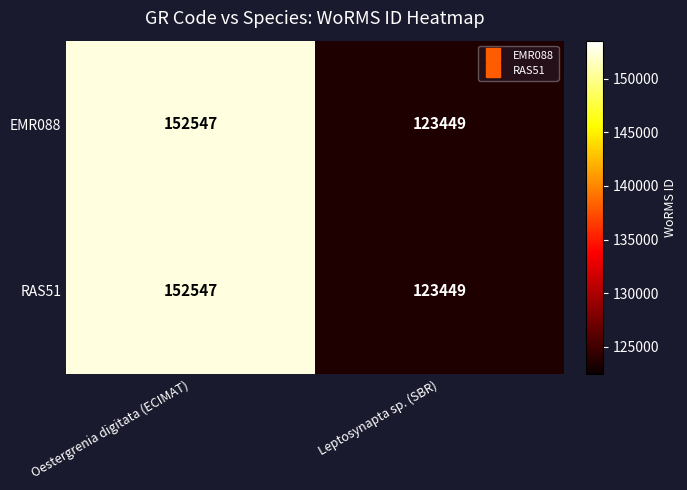

What is the approximate value of RAS51 at Oestergrenia digitata (ECIMAT), to the nearest 100?

152500